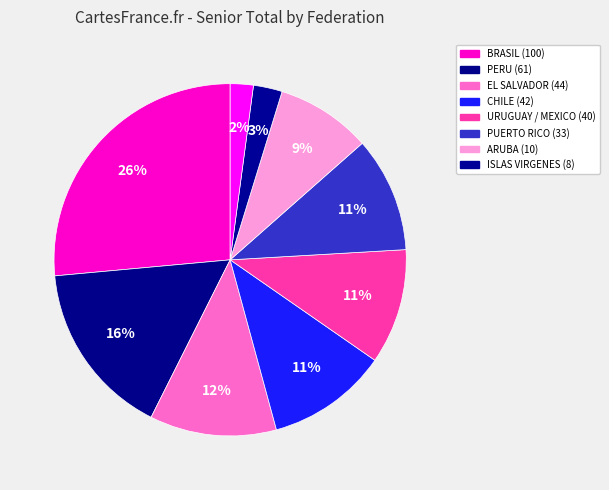

Count the number of slices in the pie.

9